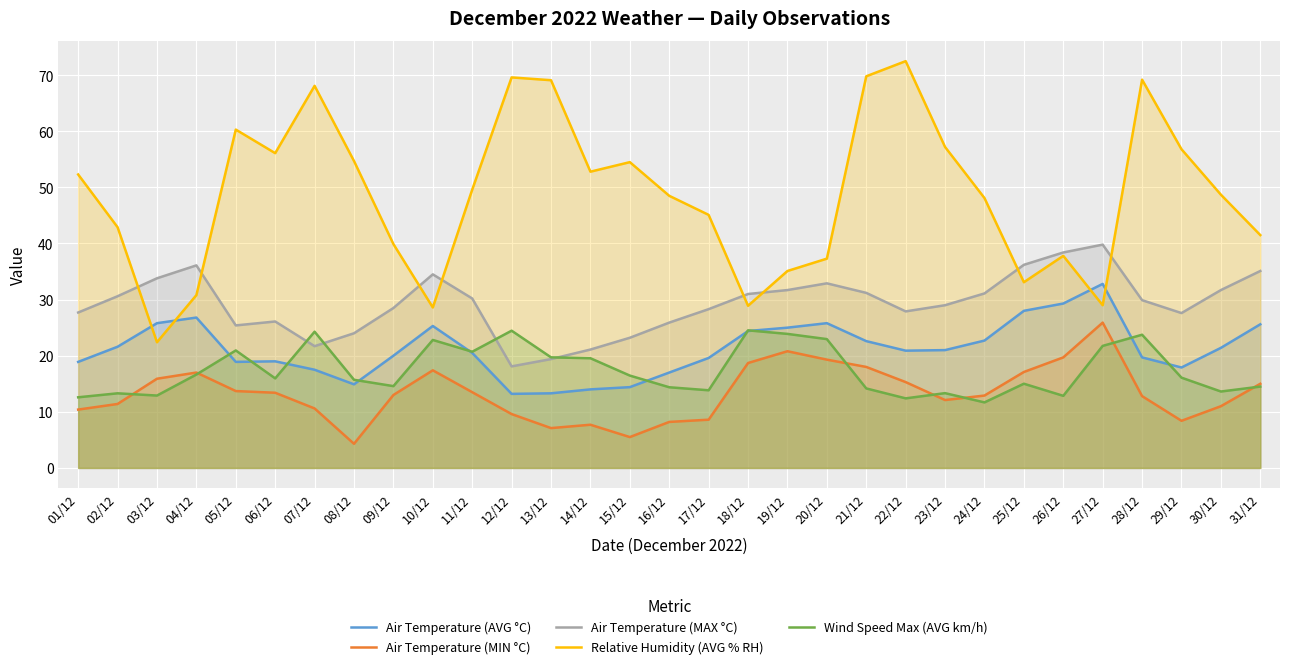

Which series has the largest total across all categories?

Relative Humidity (AVG % RH)